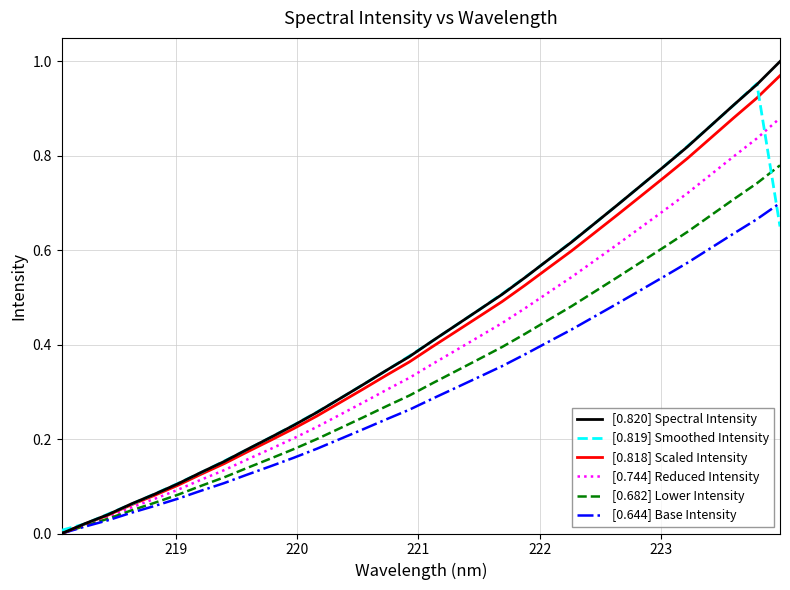

Which series has the largest range (max minus min)?

[0.820] Spectral Intensity